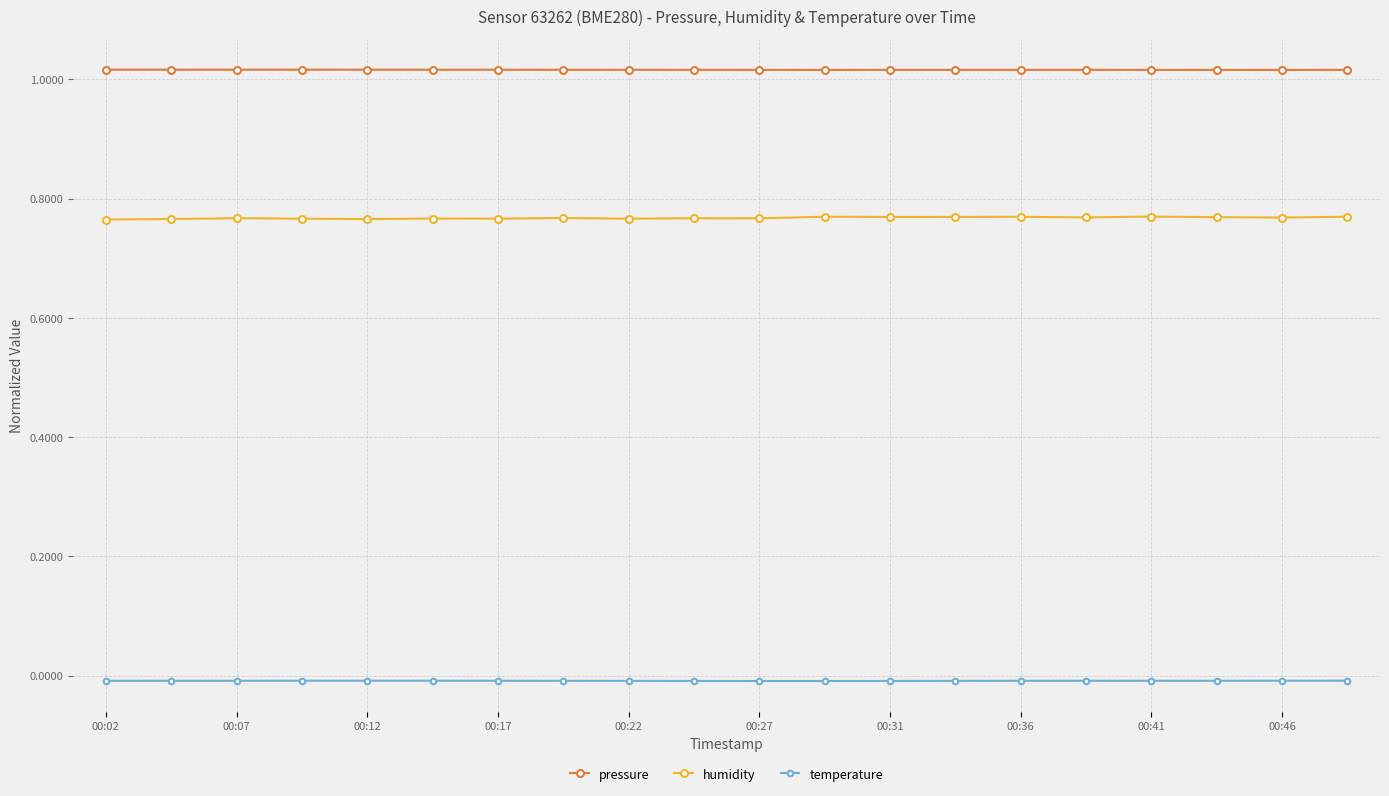

True or false: humidity has more than 2 interior local peaks.

True